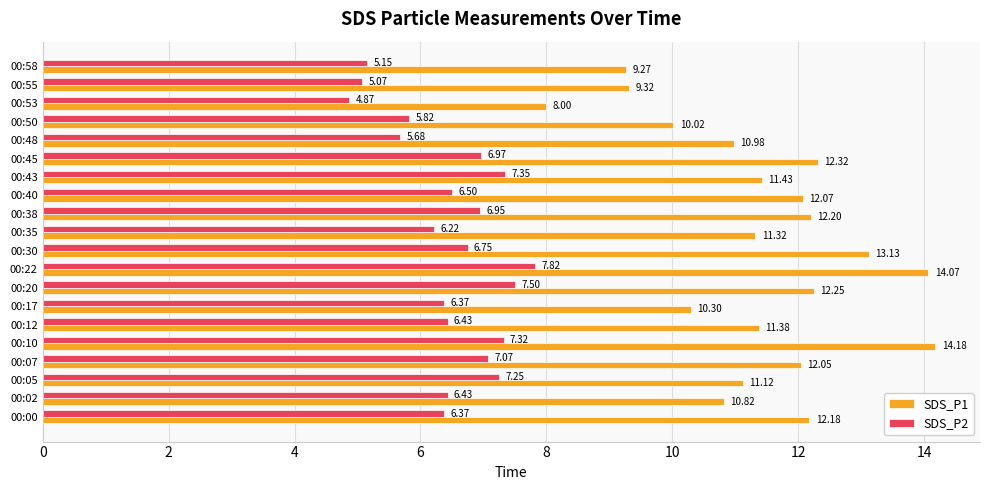

What is the difference between the highest and lowest values at 00:50?

4.2